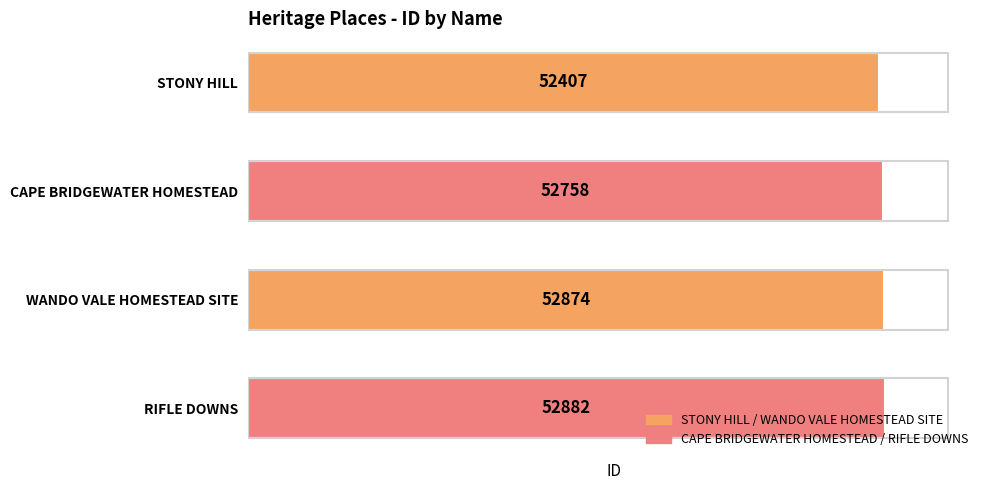

Reading top to bottom, extract all data points from this chart.

52407	52758	52874	52882